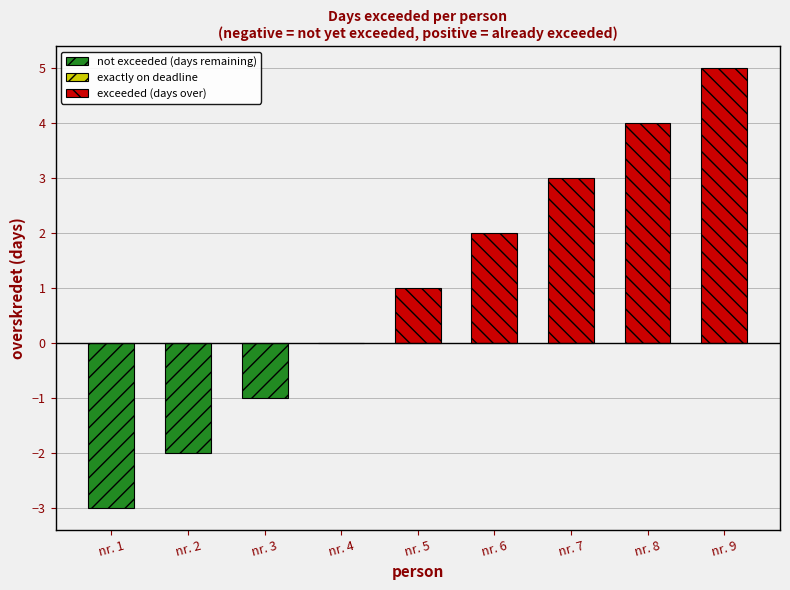

What is the ratio of the value at nr. 5 to the value at nr. 6?

0.5